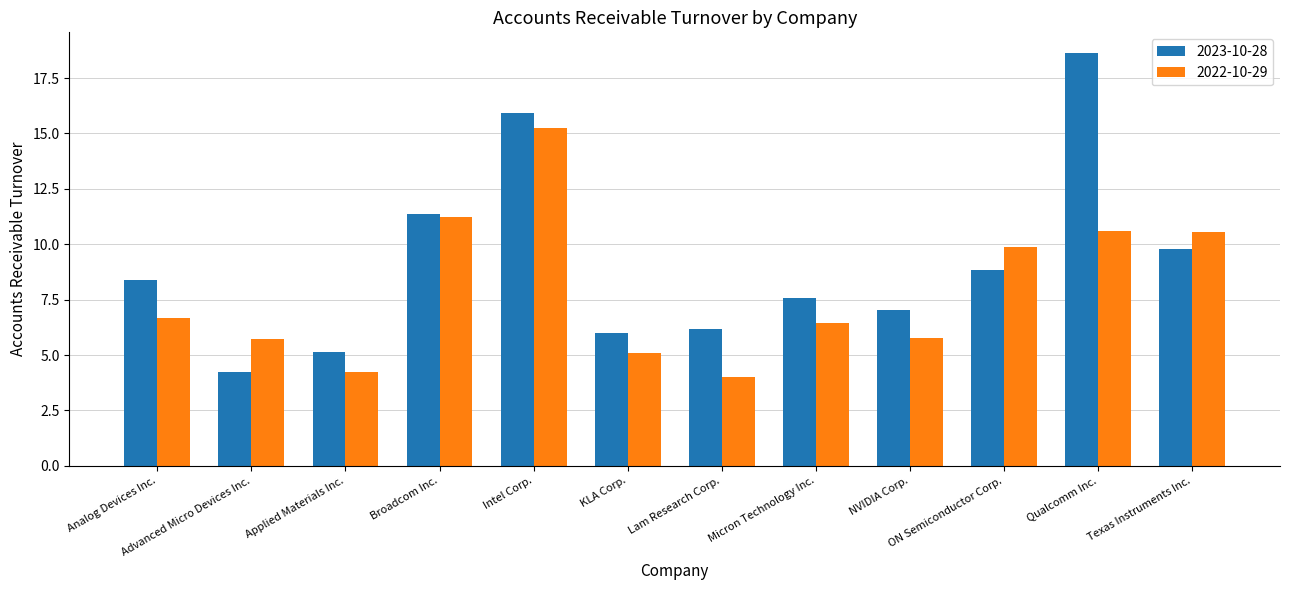

Between KLA Corp. and Qualcomm Inc., which series saw the biggest shift?

2023-10-28